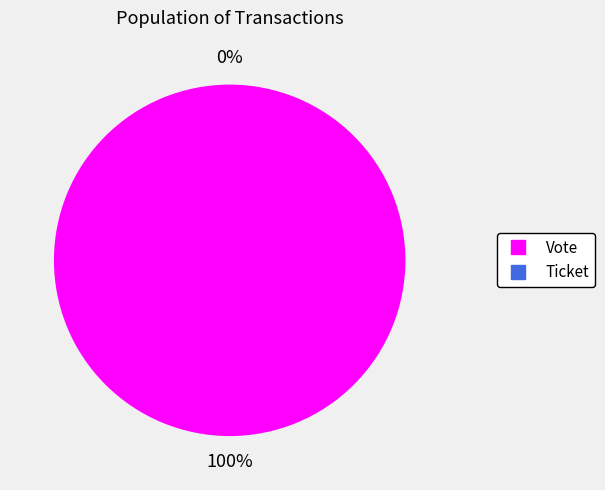

Rank the categories by value from lowest to highest.

Ticket, Vote